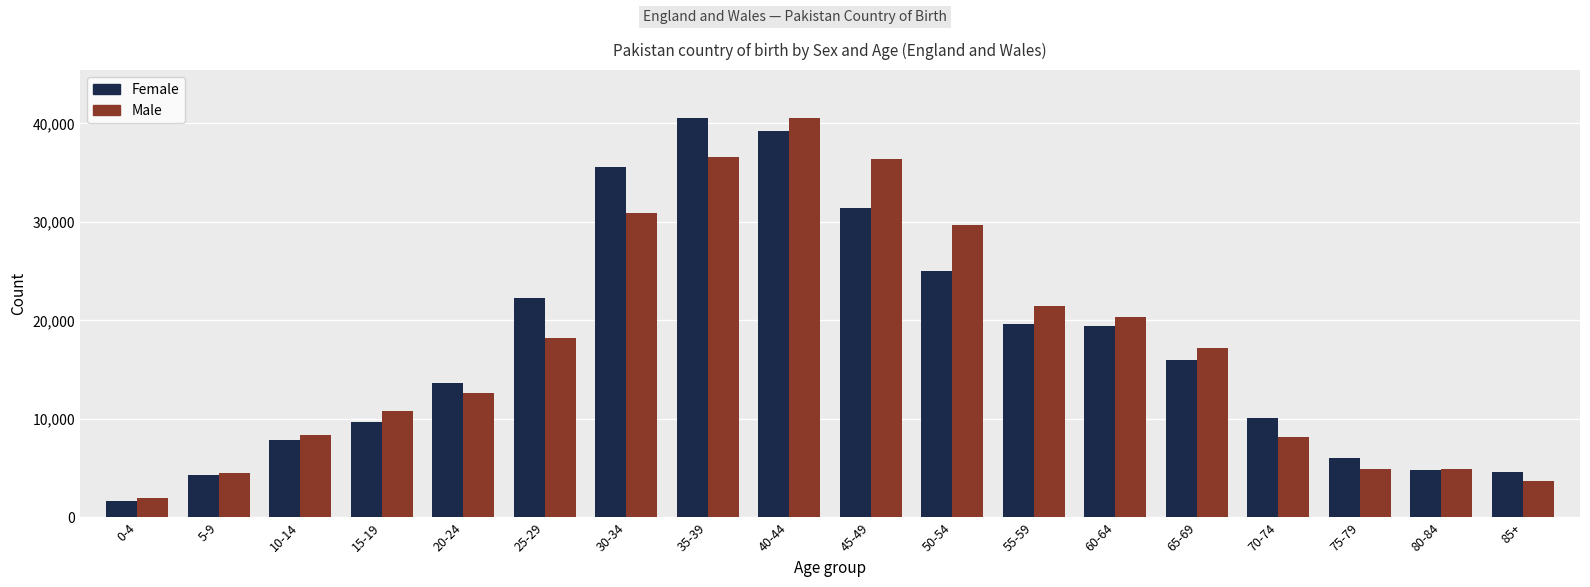

What is the sum of the Male values at 60-64 and 55-59?

41818